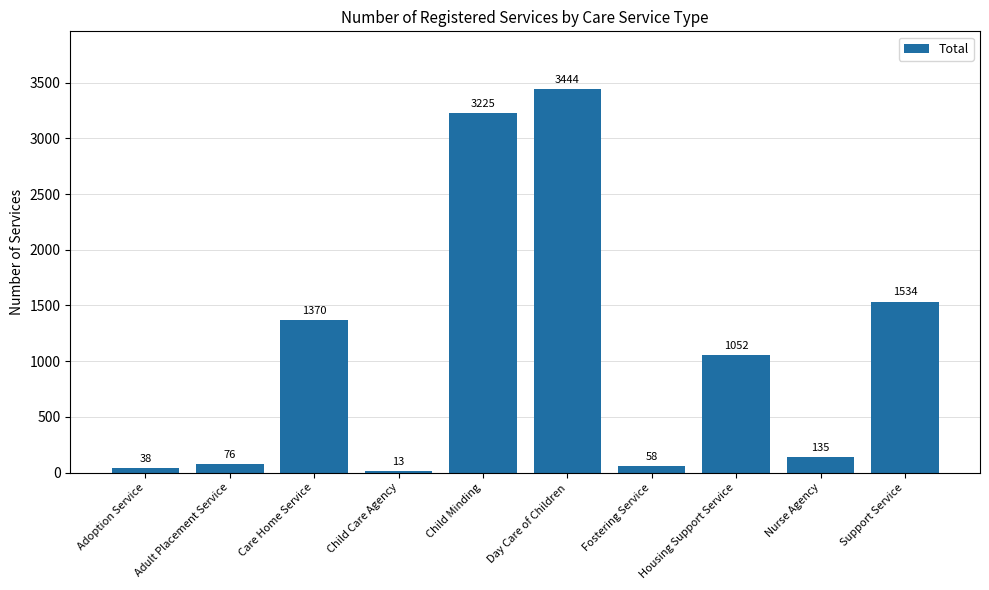

Between Day Care of Children and Nurse Agency, which is larger?

Day Care of Children